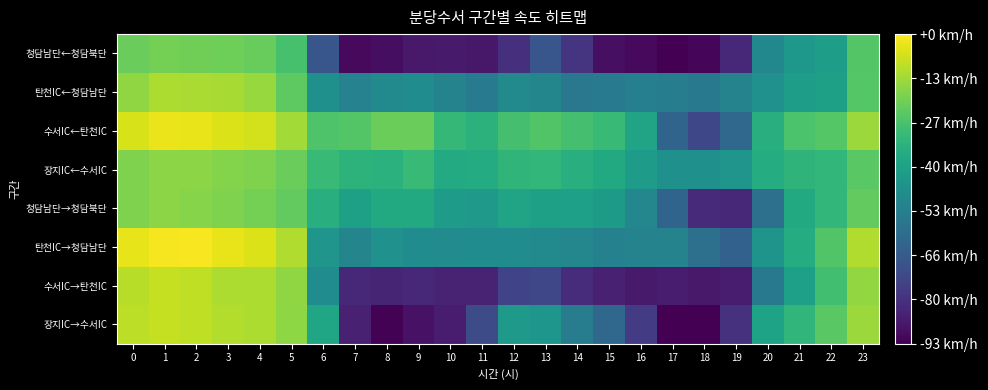

Which label corresponds to the smallest value in the chart?

18